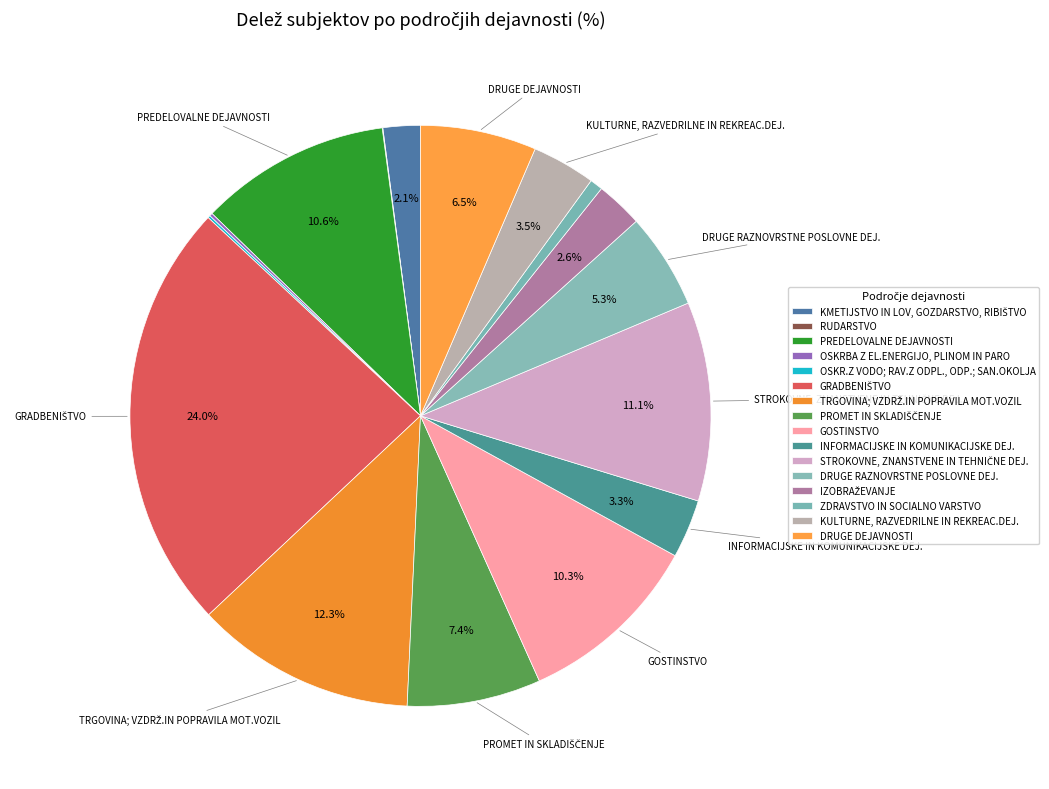

What percentage is NOT represented by KULTURNE, RAZVEDRILNE IN REKREAC.DEJ.?

96.5%